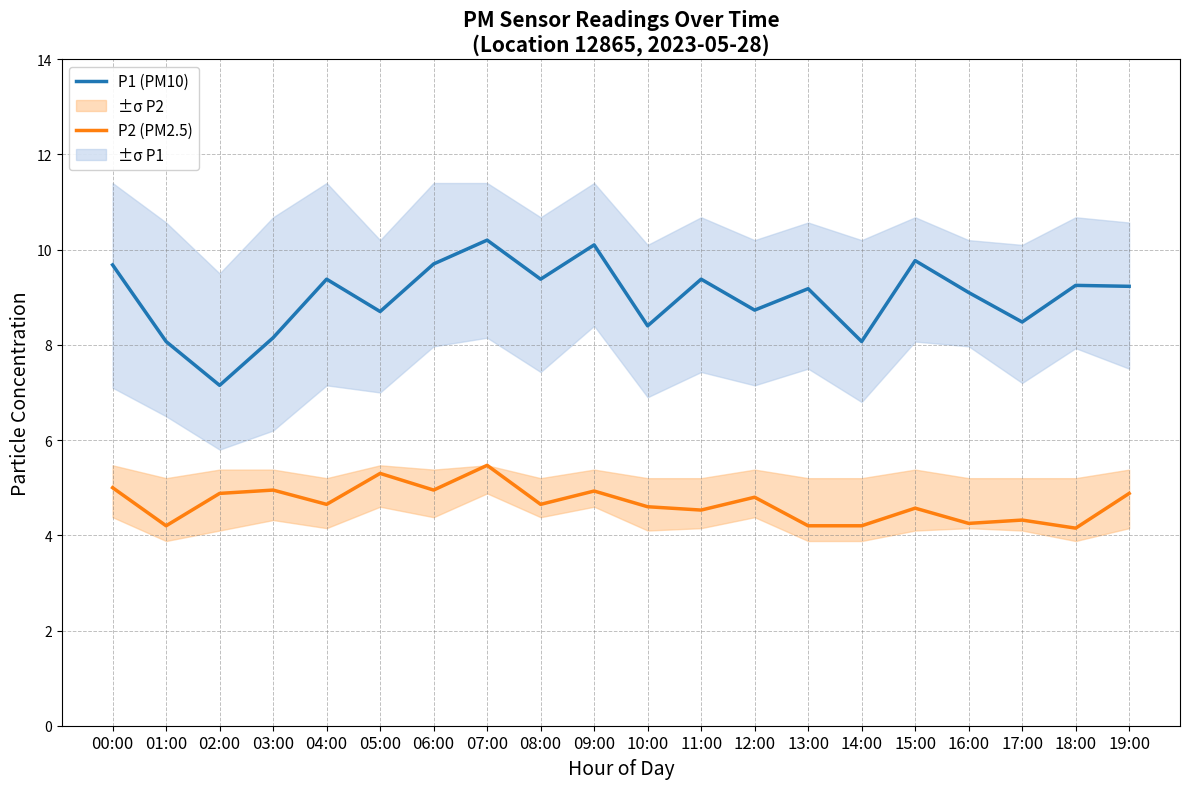

How many lines are shown in the chart?

2